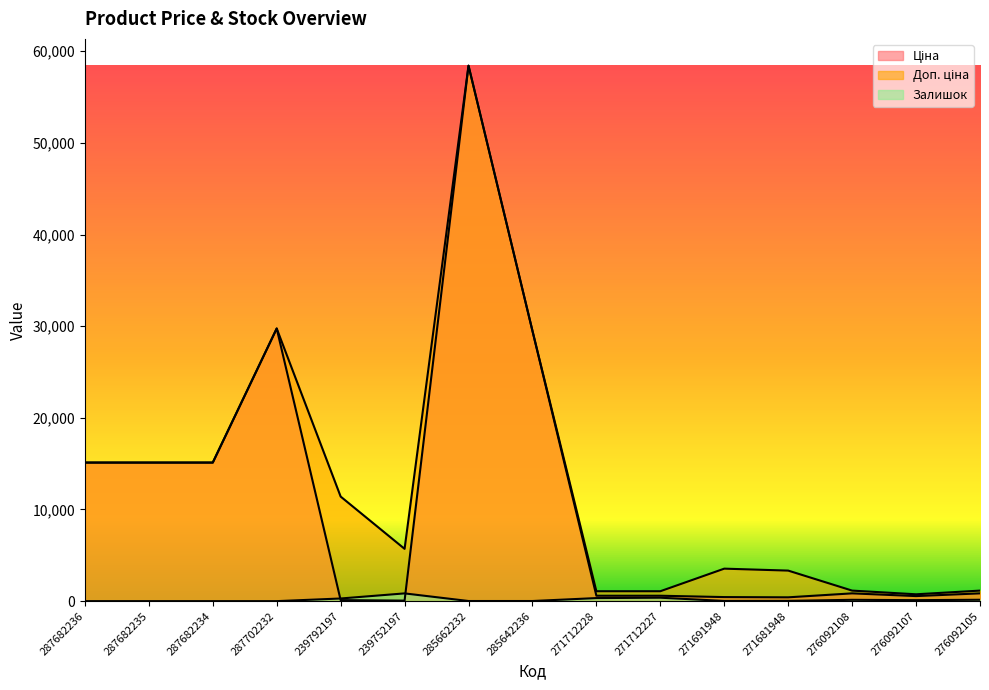

How many series are shown in this chart?

3